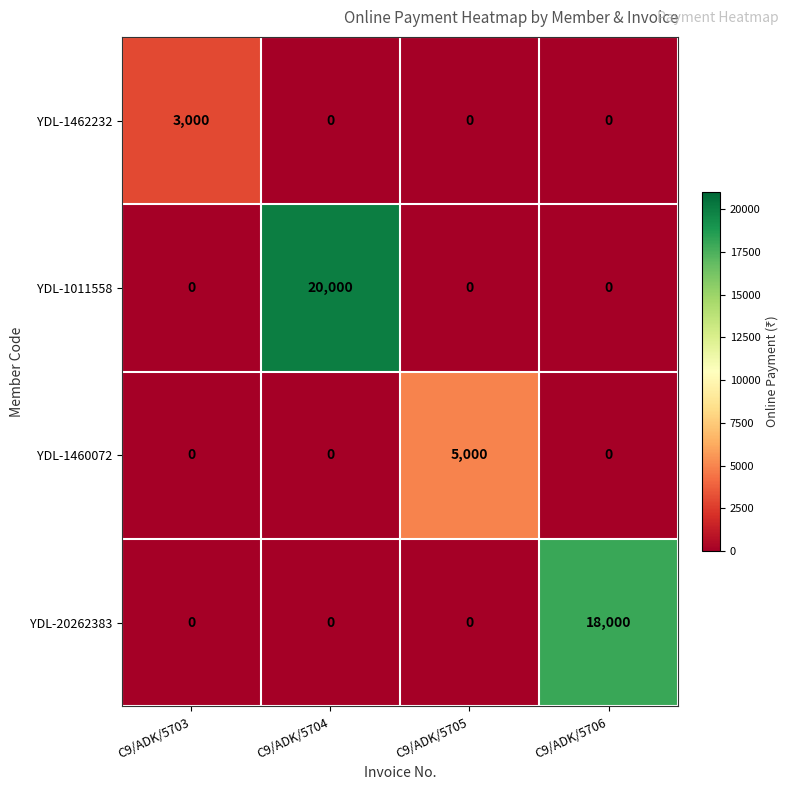

Rank the series by their maximum value, from highest to lowest.

YDL-1011558, YDL-20262383, YDL-1460072, YDL-1462232